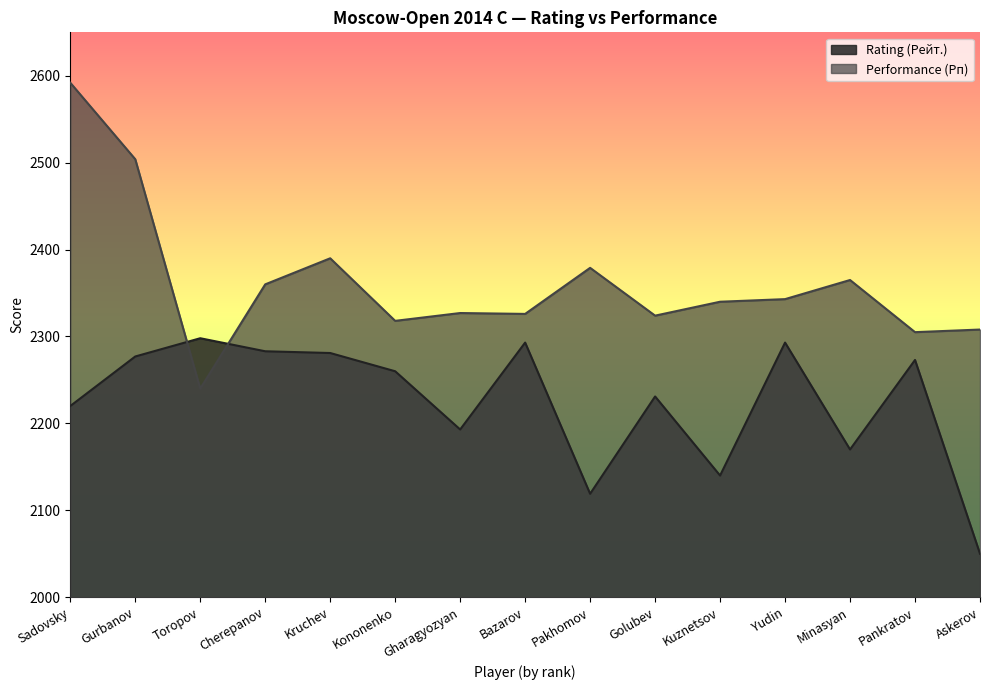

What is the sum of all Performance (Рп) values?

35421